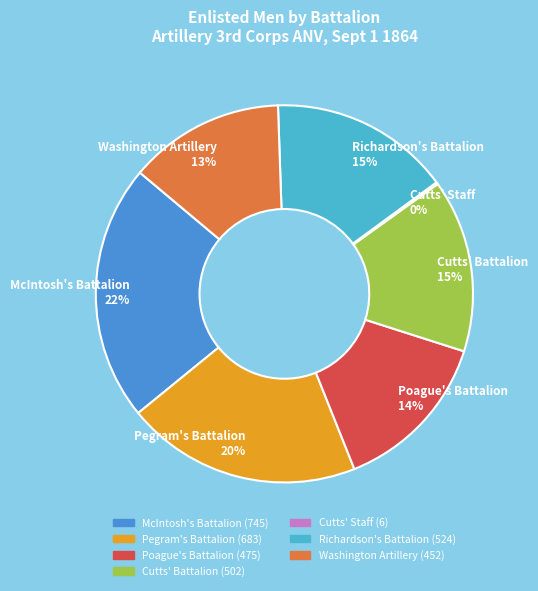

The Pegram's Battalion 20% slice represents 20% of the pie. True or false?

True